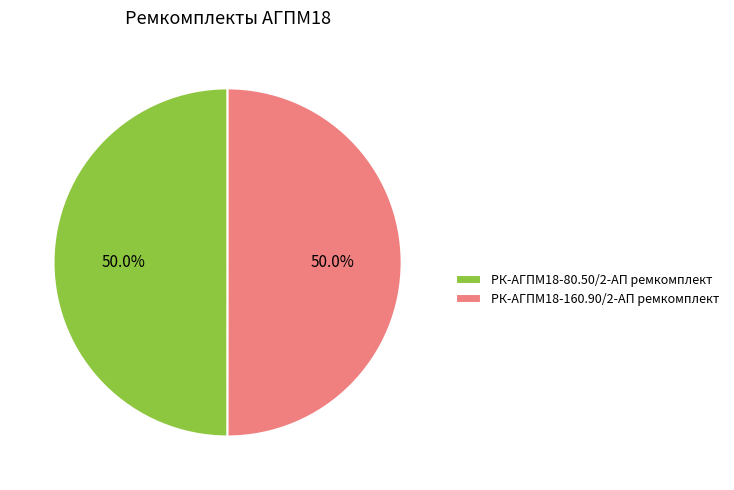

How many segments does this pie chart have?

2